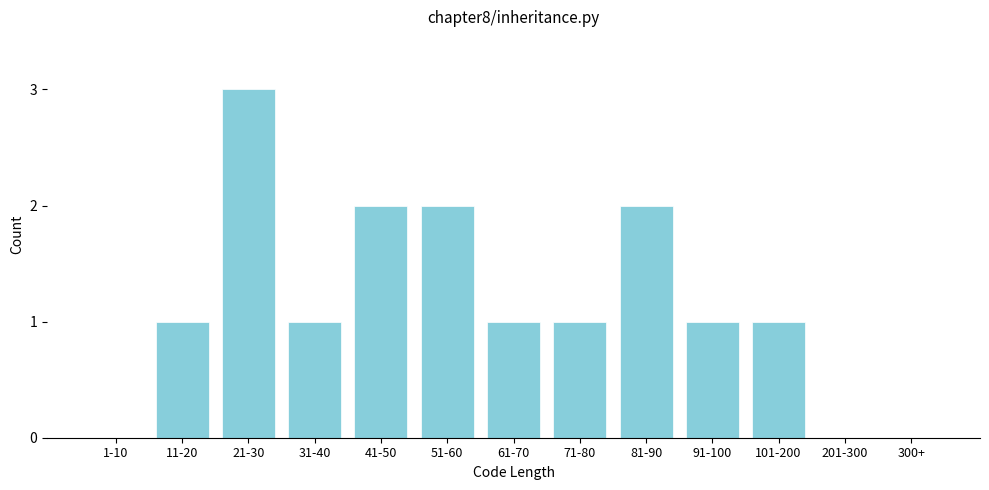

Reading left to right, what are all the values shown in this chart?

1-10=0	11-20=1	21-30=3	31-40=1	41-50=2	51-60=2	61-70=1	71-80=1	81-90=2	91-100=1	101-200=1	201-300=0	300+=0